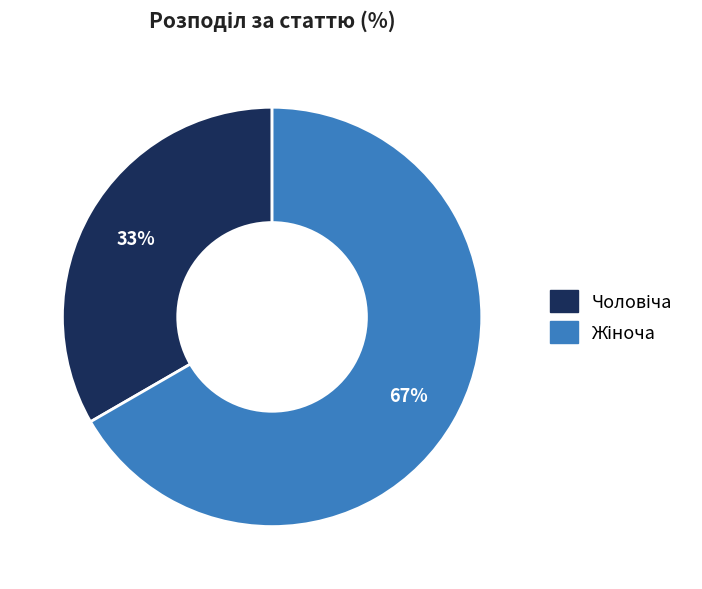

Count the number of slices in the pie.

2